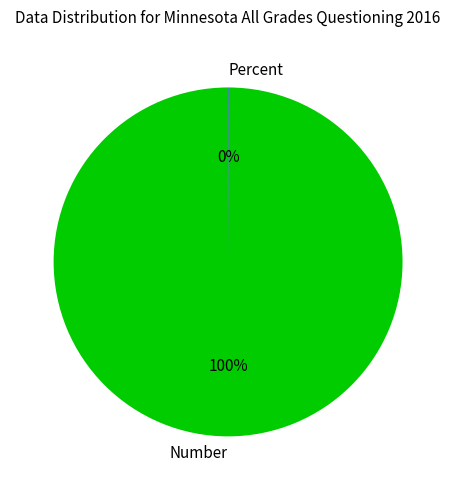

Is there a majority slice in this chart?

Yes